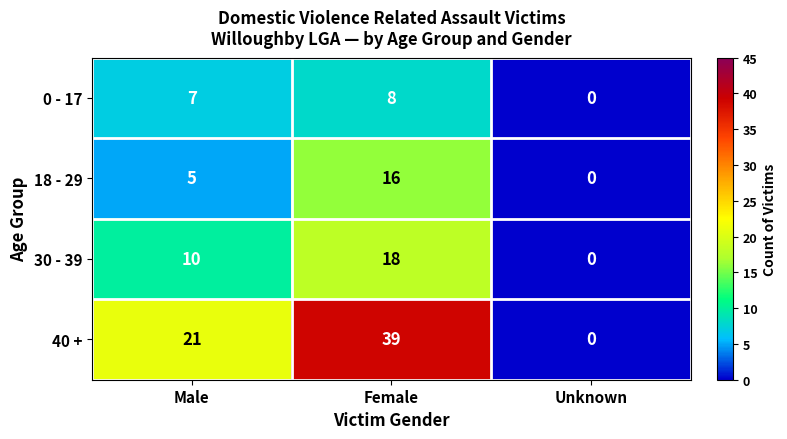

Reading left to right, extract all data points from this chart.

0 - 17: Male=7	Female=8	Unknown=0
18 - 29: Male=5	Female=16	Unknown=0
30 - 39: Male=10	Female=18	Unknown=0
40 +: Male=21	Female=39	Unknown=0